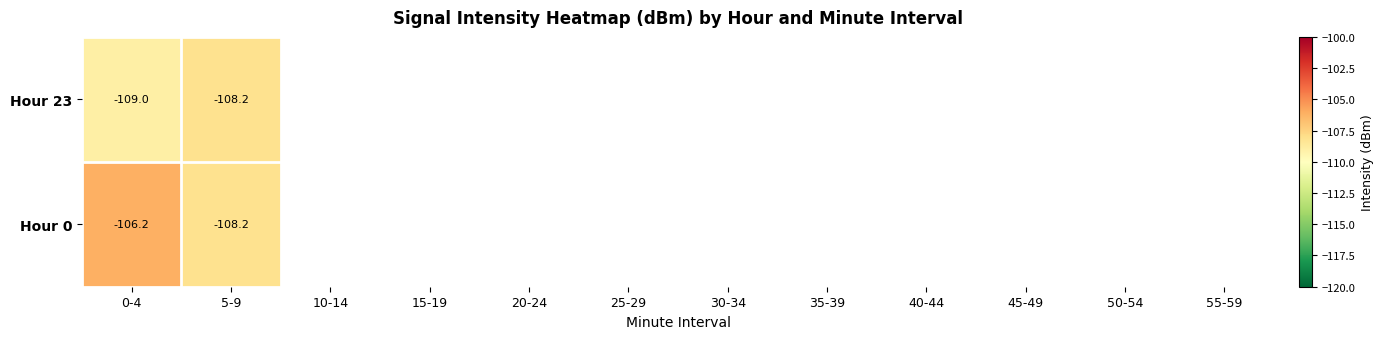

Is it true that Hour 0 equals -43.8 at 5-9?

False